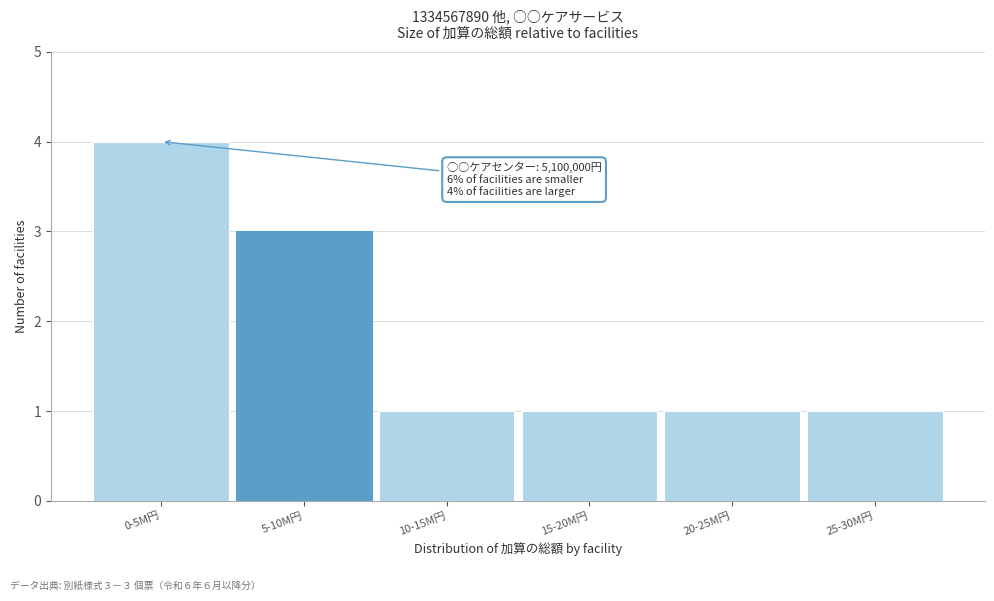

Reading left to right, extract all data points from this chart.

4	3	1	1	1	1